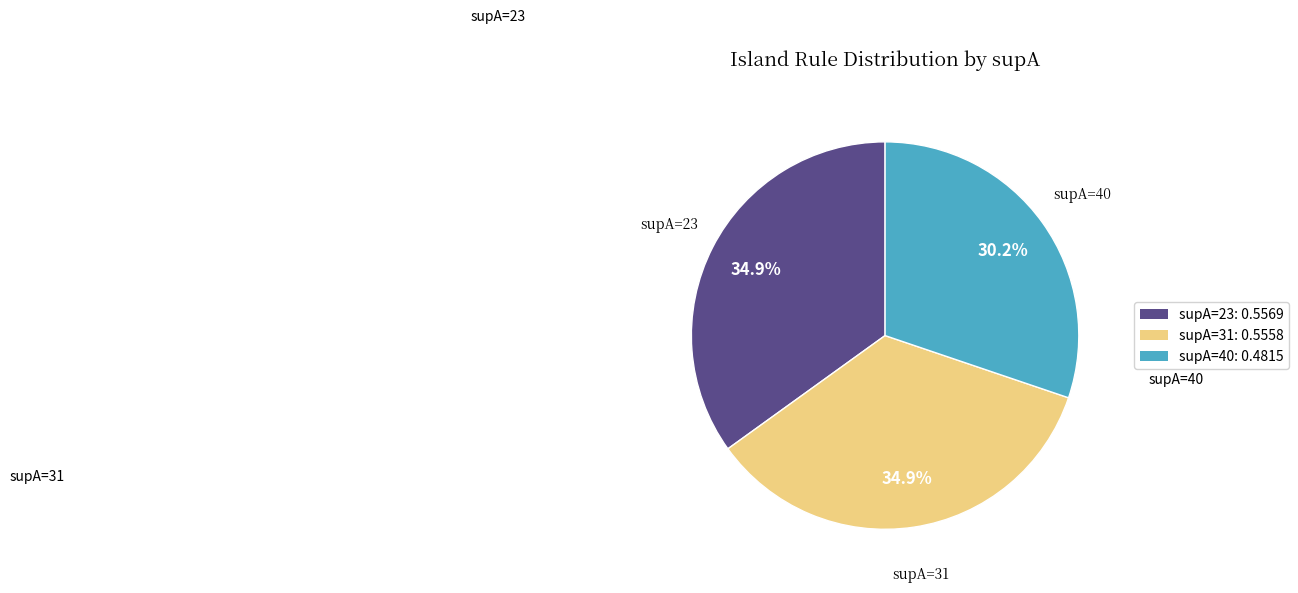

Combined, what portion of the pie is supA=23: 0.5569 and supA=31: 0.5558?

69.8%